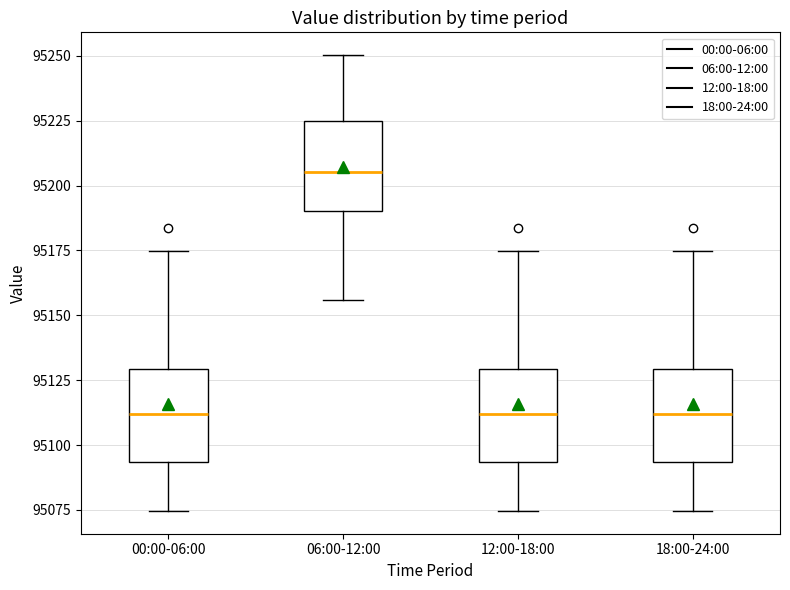

Which box's median line is the highest?

06:00-12:00